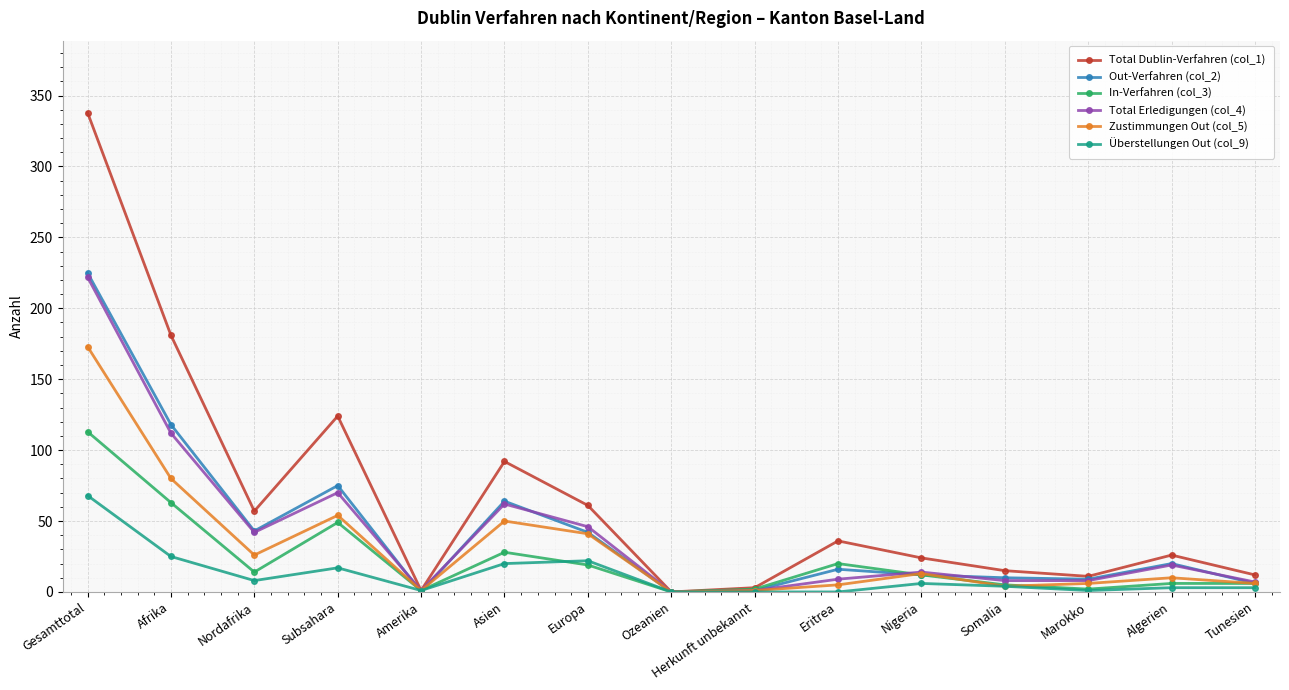

How many data points in Zustimmungen Out (col_5) are less than 10?

7